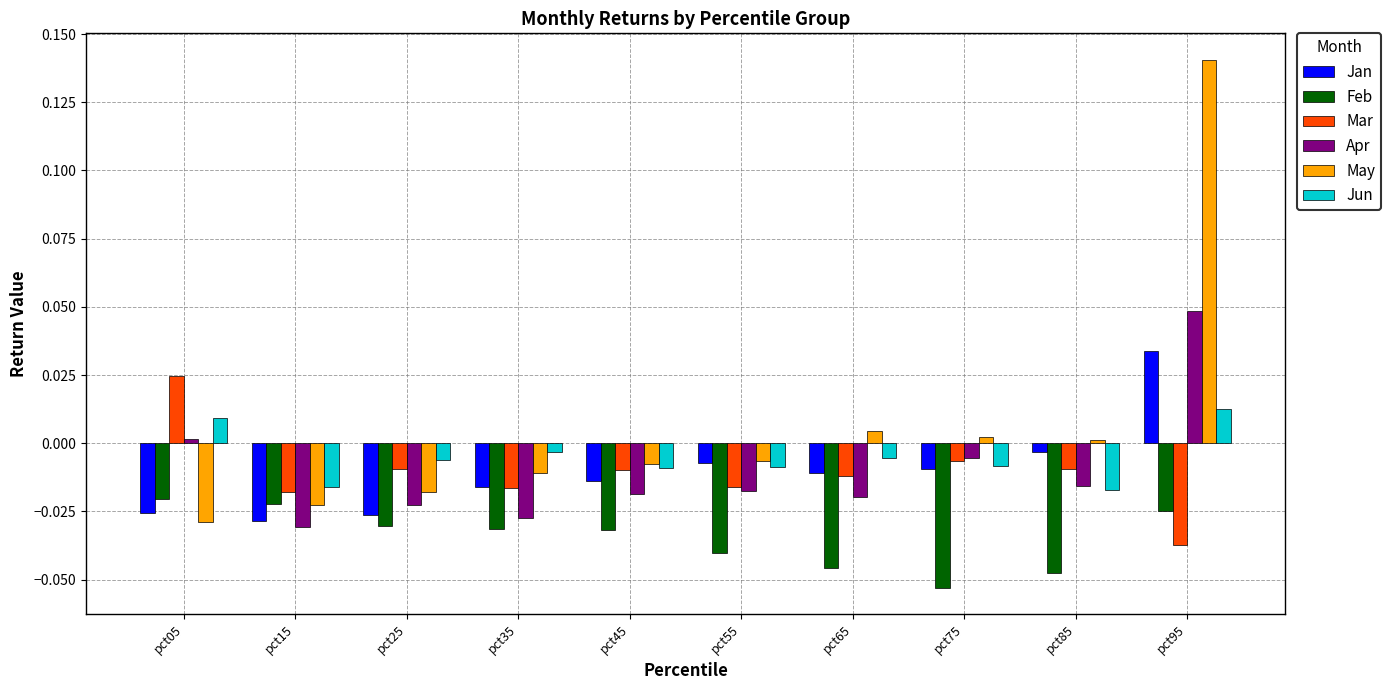

True or false: May has a value of -0.0 at pct35.

True